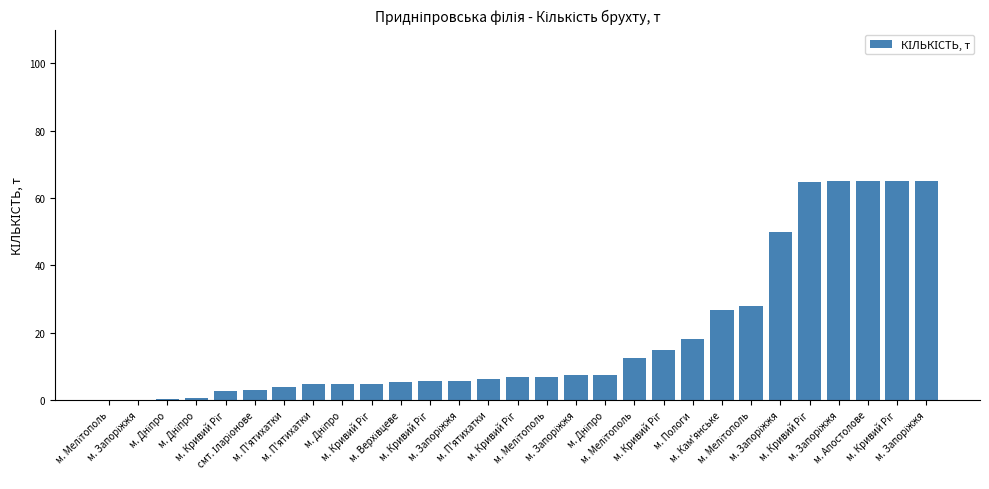

How many data points does each series have?

29